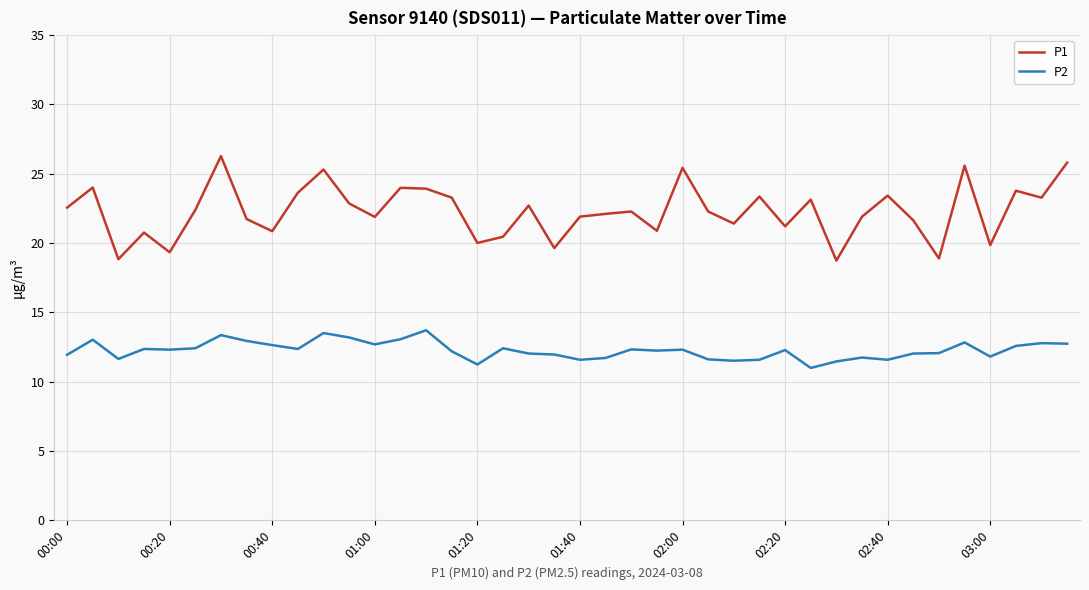

Which series has the widest spread of values?

P1